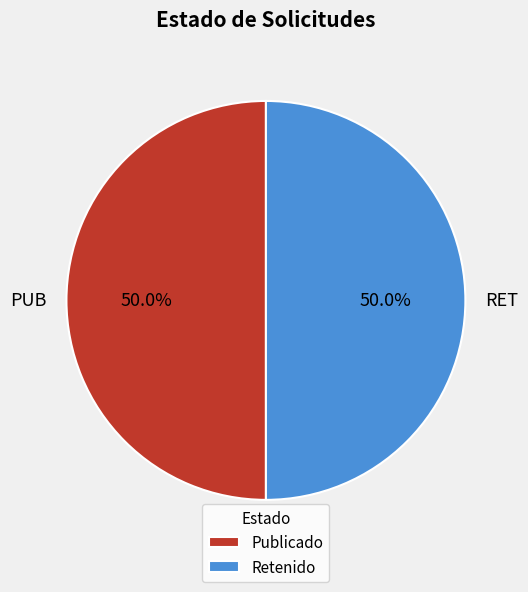

What is the ratio of the value at Retenido to the value at Publicado?

1.0